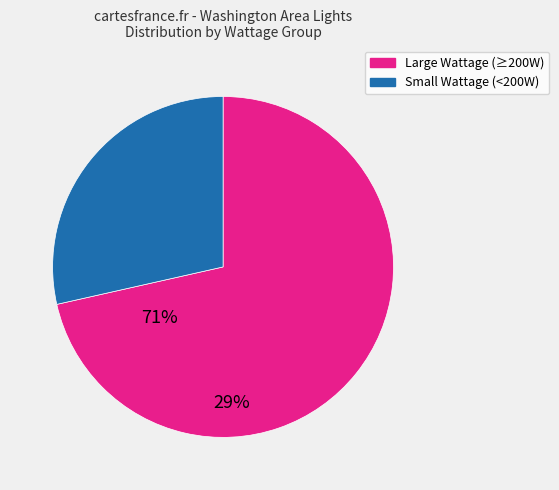

Is there any slice that represents more than half of the pie?

Yes